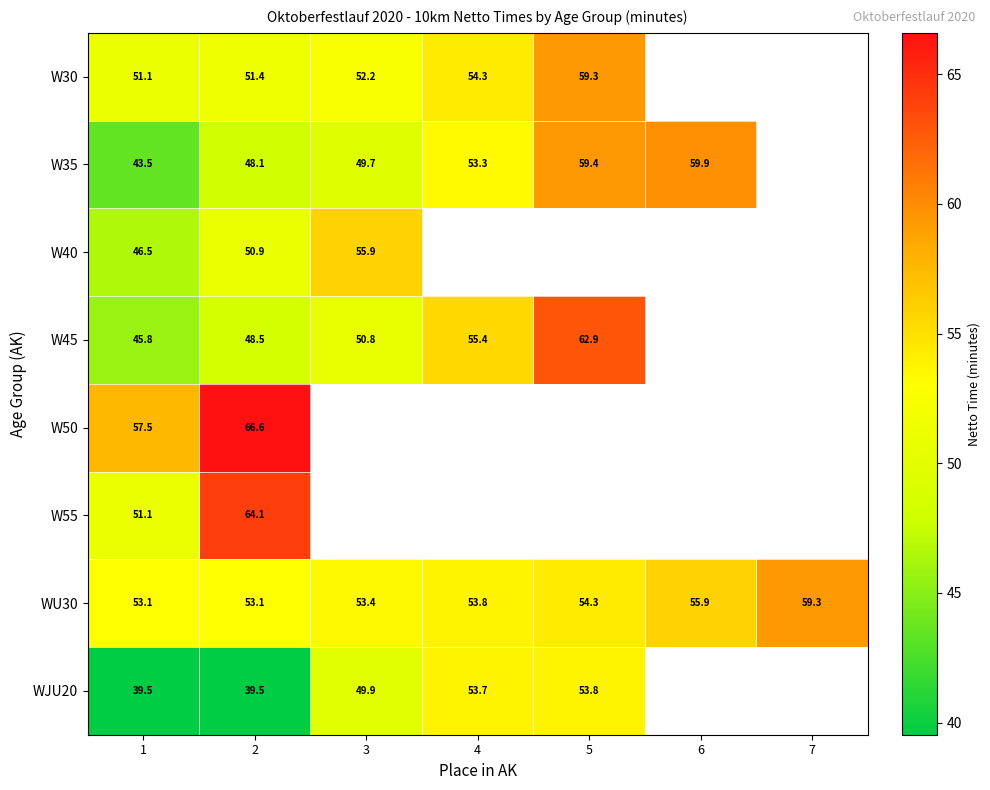

What is the smallest value displayed?

39.5